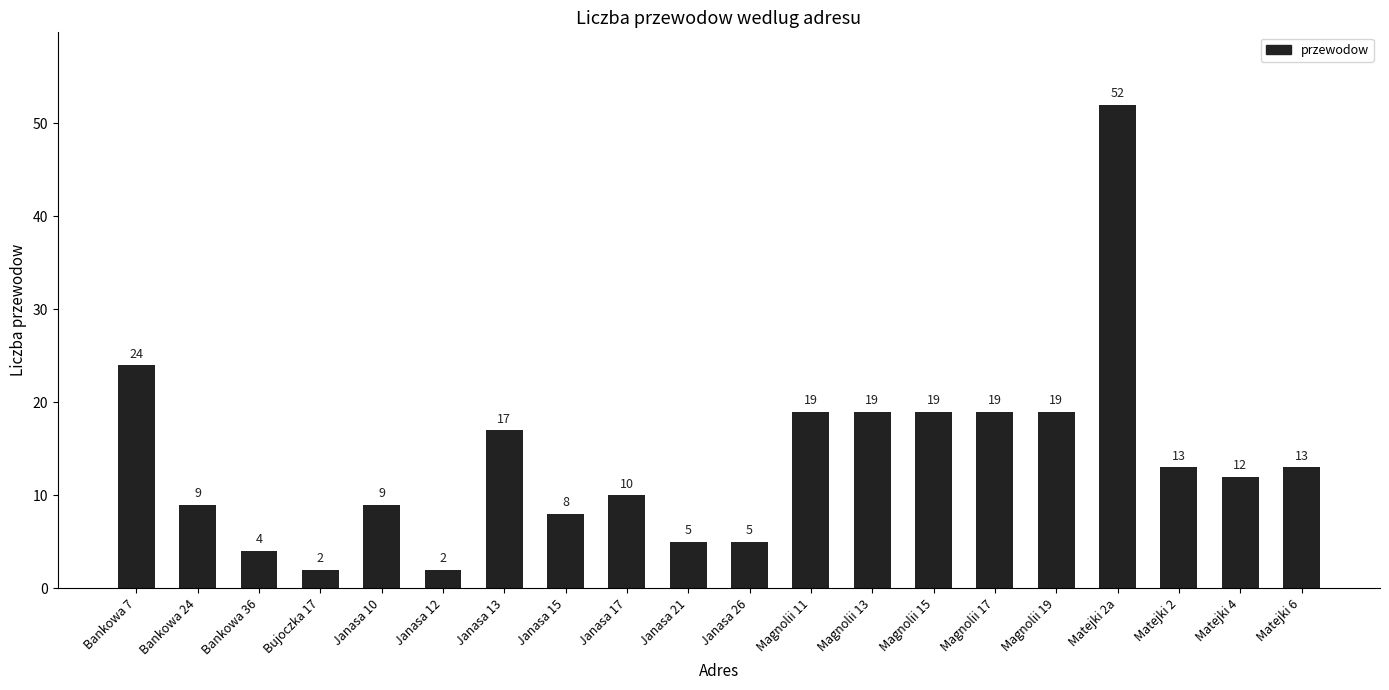

What is the change in value from Janasa 13 to Magnolii 17?

+2